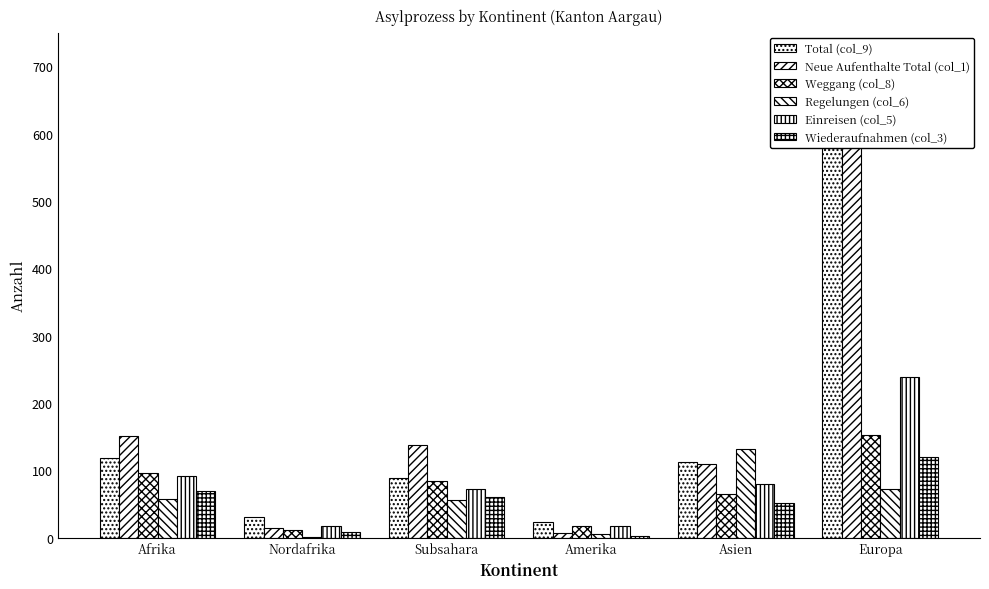

What are all the series names shown in the legend?

Total (col_9), Neue Aufenthalte Total (col_1), Weggang (col_8), Regelungen (col_6), Einreisen (col_5), Wiederaufnahmen (col_3)